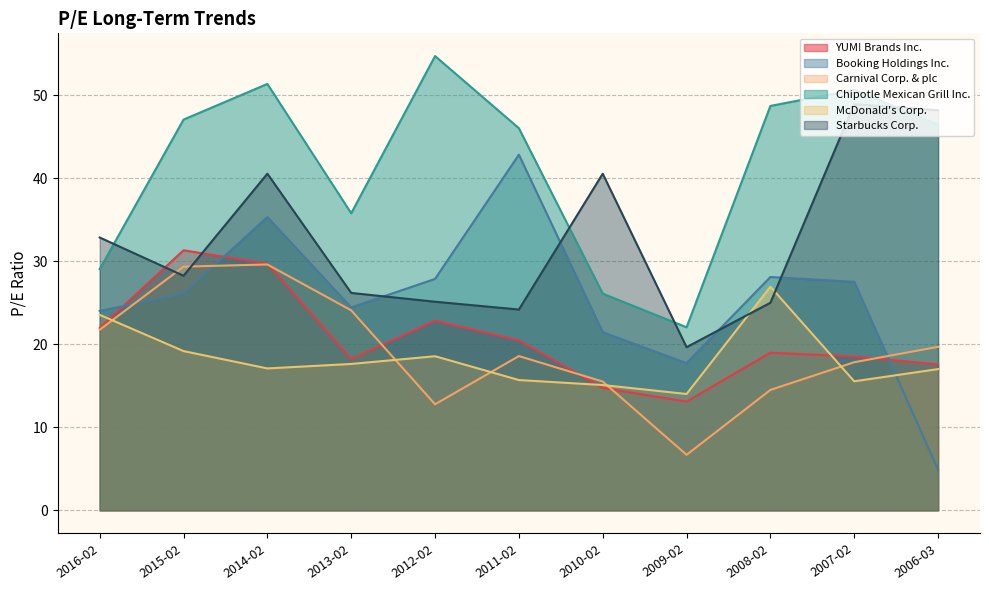

What is the smallest value displayed?

4.9